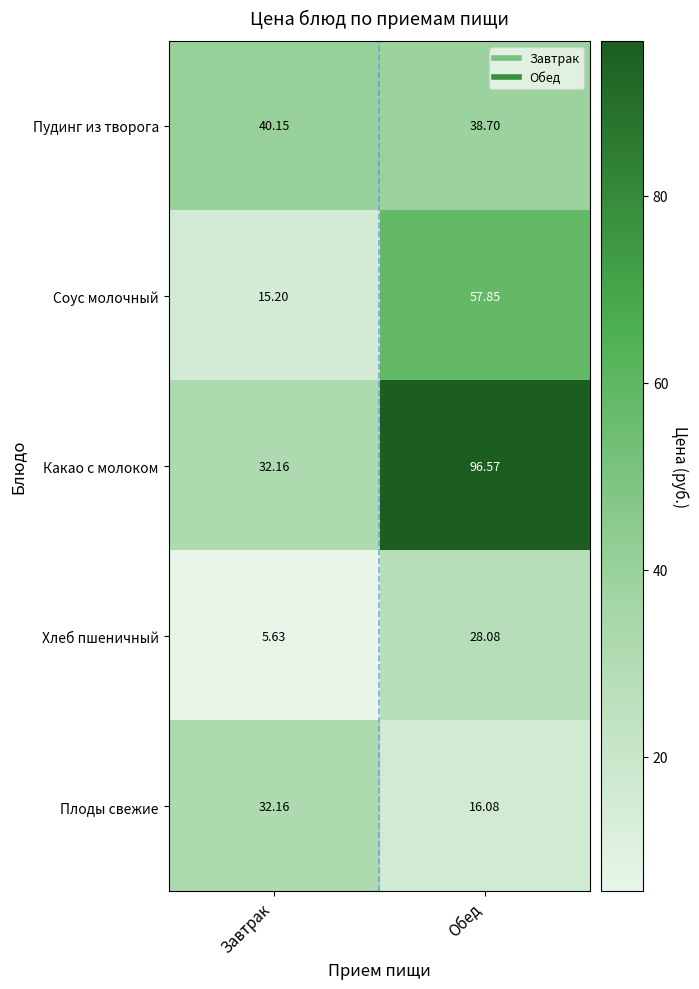

At which label does Хлеб пшеничный reach its peak?

Обед